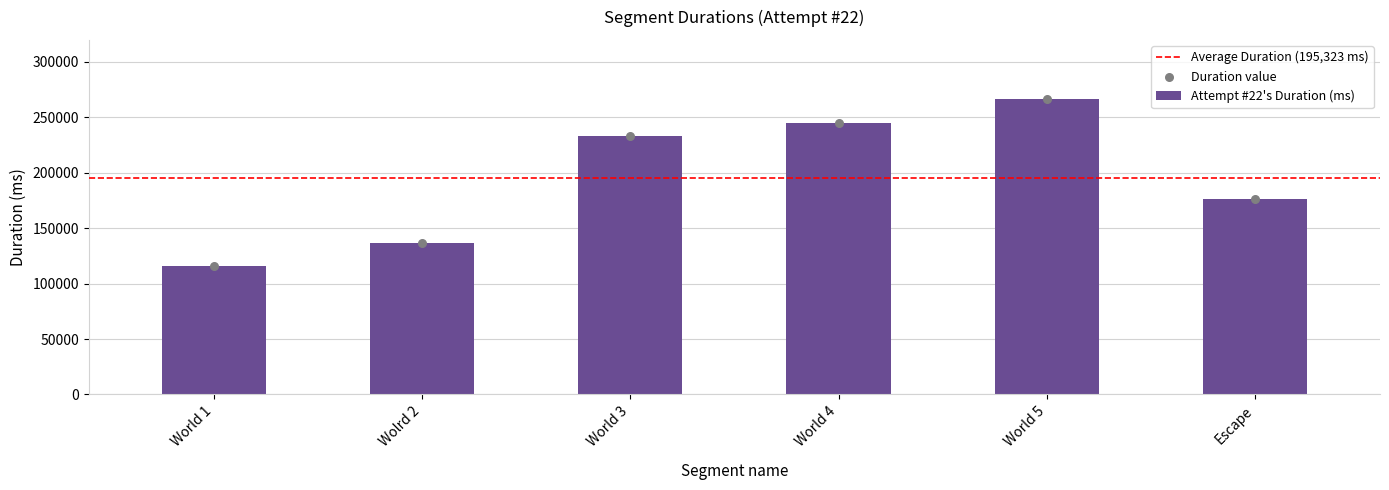

Between World 1 and Escape, which is larger?

Escape